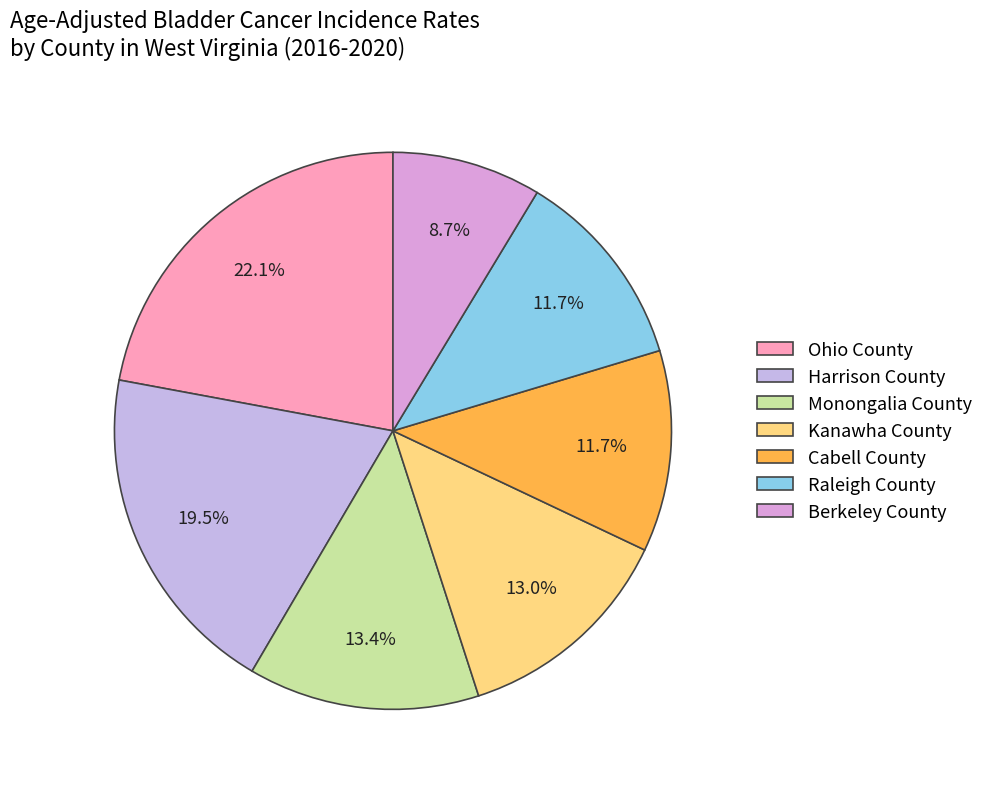

What percentage is the Raleigh County slice, to the nearest percent?

12%